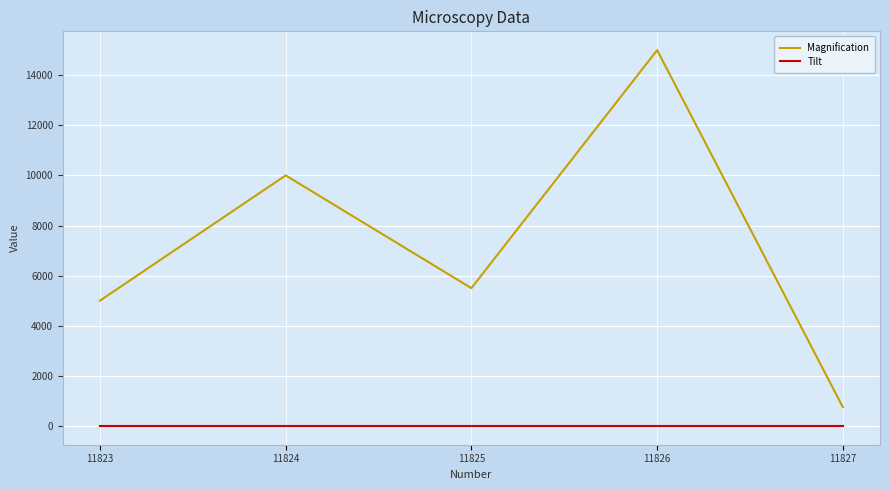

At which category is the sum across all series the highest?

11826